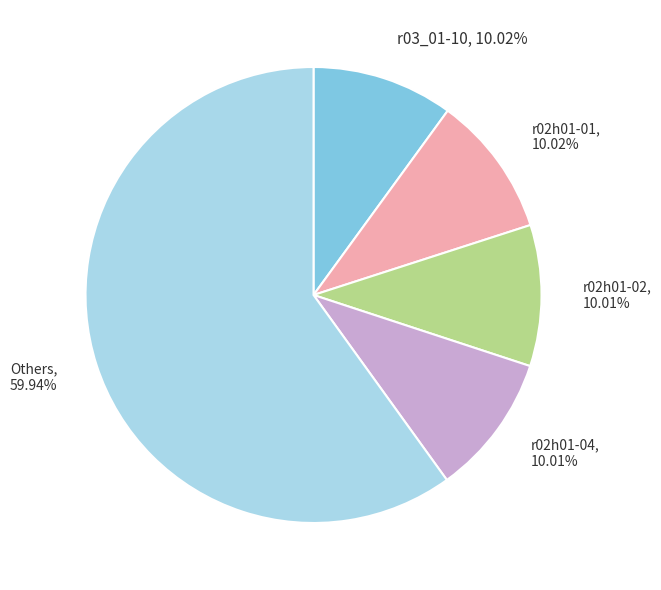

What percentage is the r02h01-04 slice, to the nearest percent?

10%